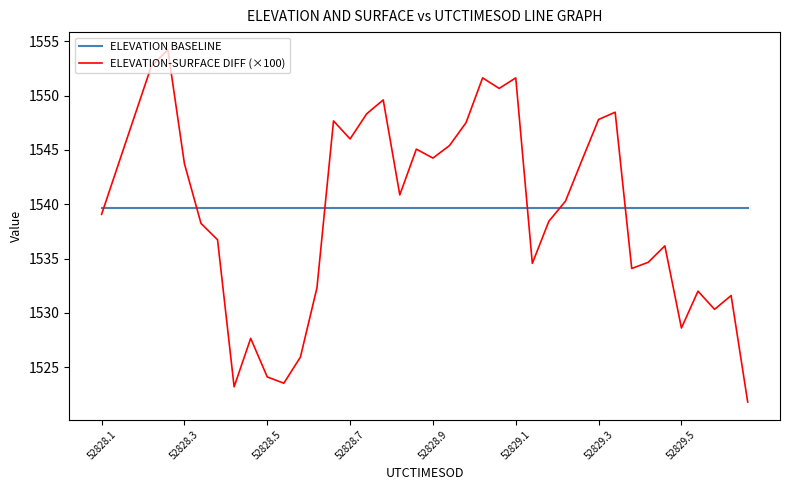

True or false: ELEVATION-SURFACE DIFF (×100) and ELEVATION BASELINE cross at least once.

True